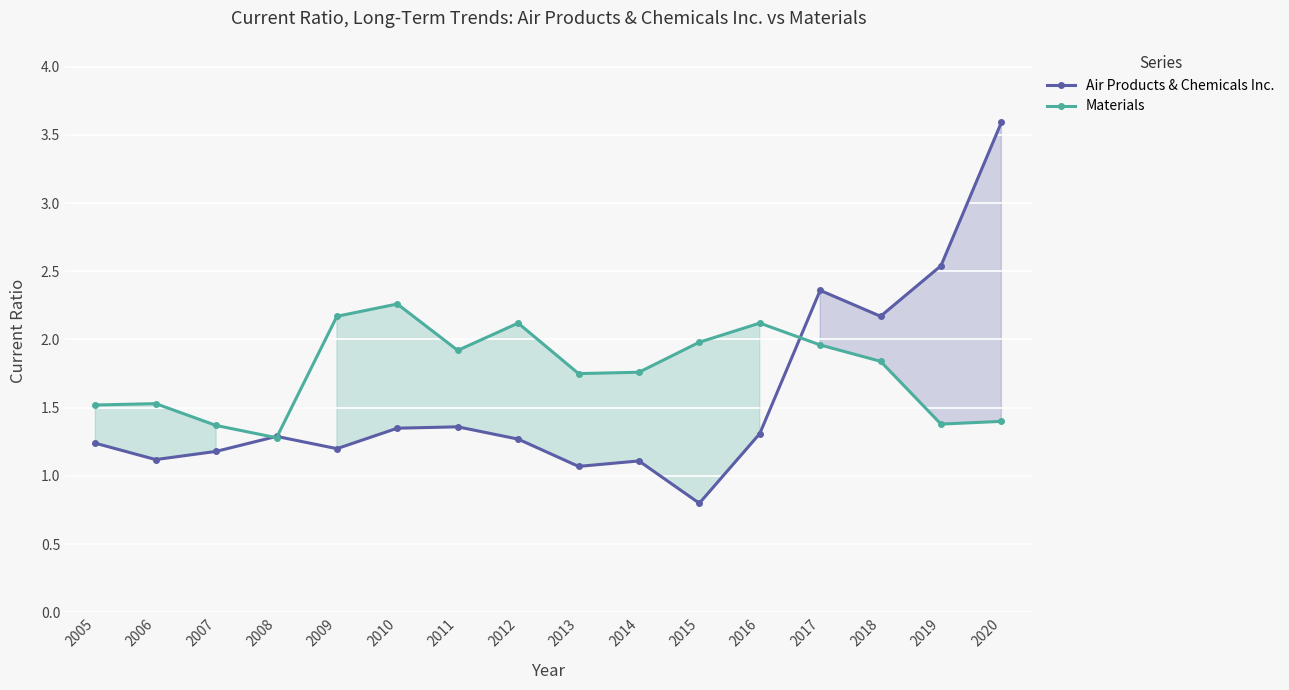

Where do Air Products & Chemicals Inc. and Materials first cross each other?

2007 and 2008